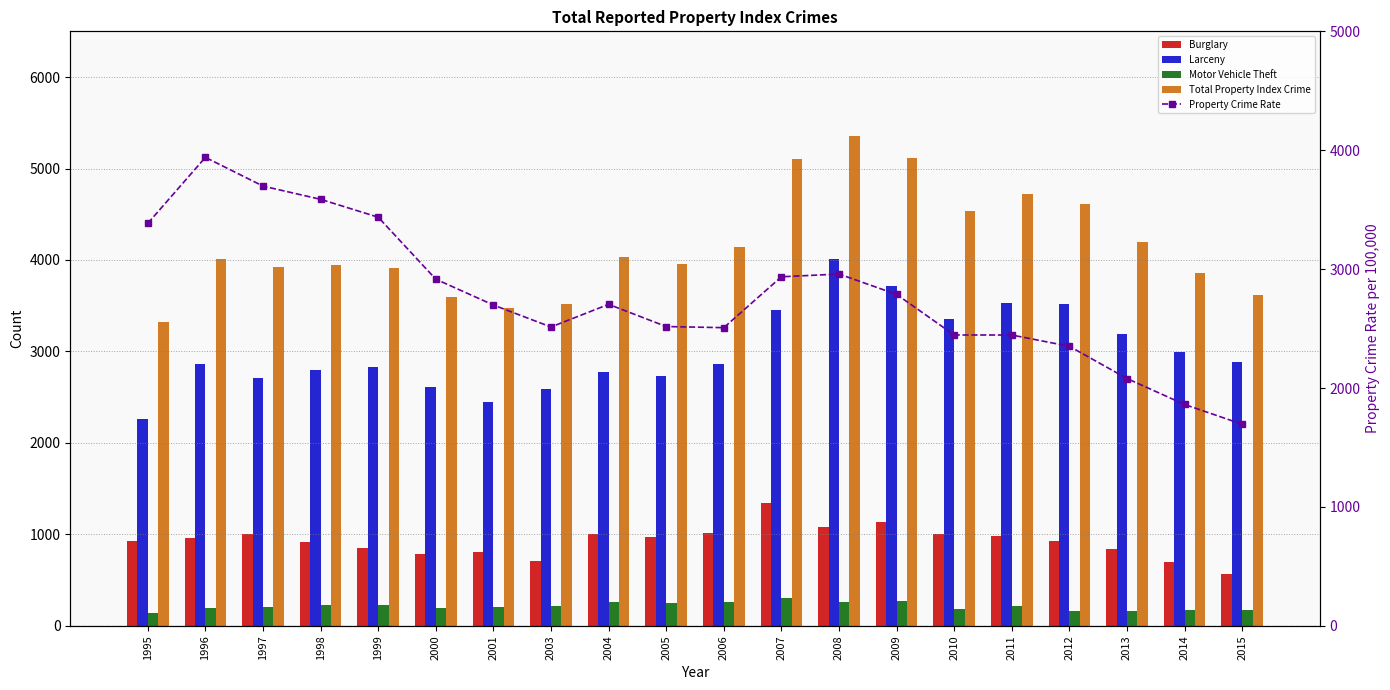

What is the average value of the Motor Vehicle Theft series?

214.7